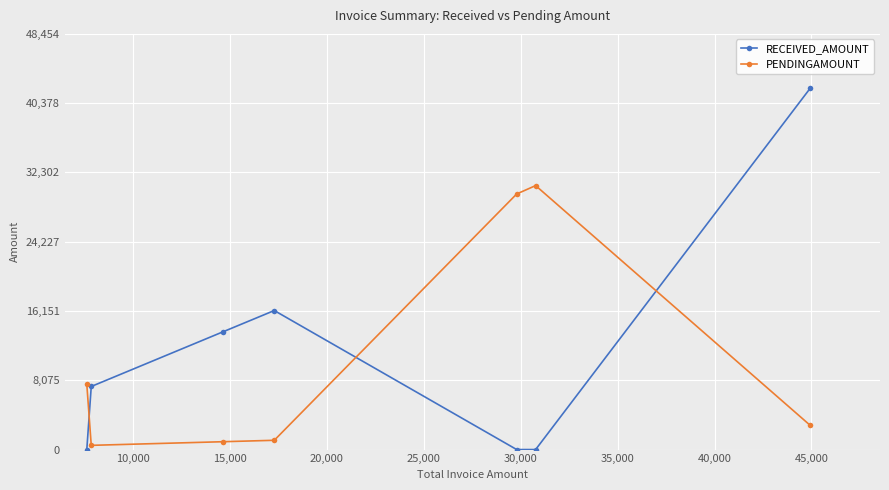

How many distinct data groups are displayed?

2